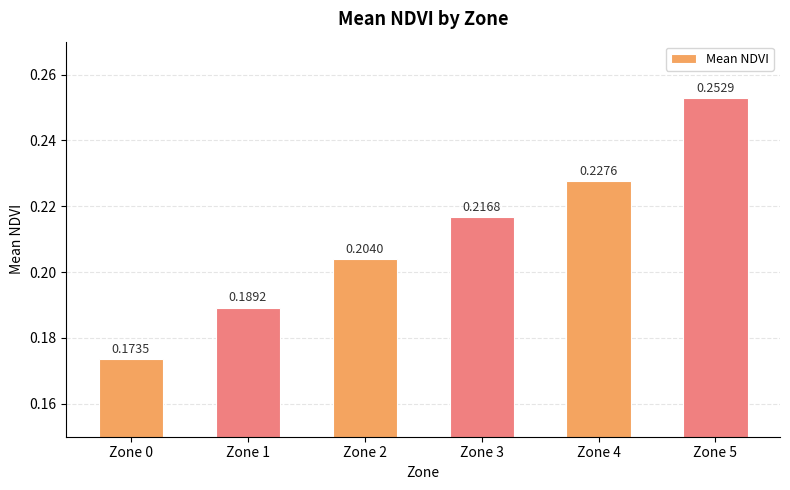

How many values are between 0 and 1?

6